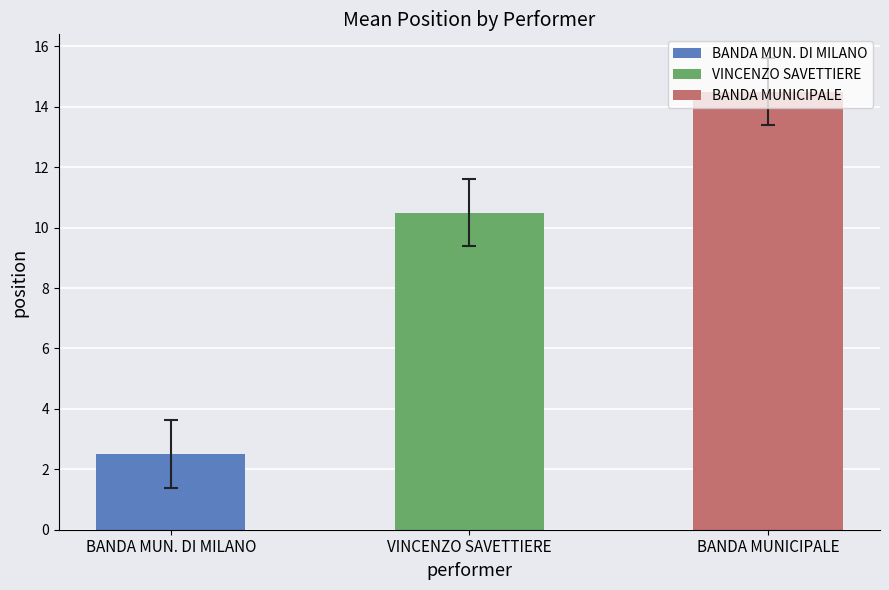

Which has a higher value, BANDA MUNICIPALE DI MILANO or VINCENZO SAVETTIERE?

VINCENZO SAVETTIERE